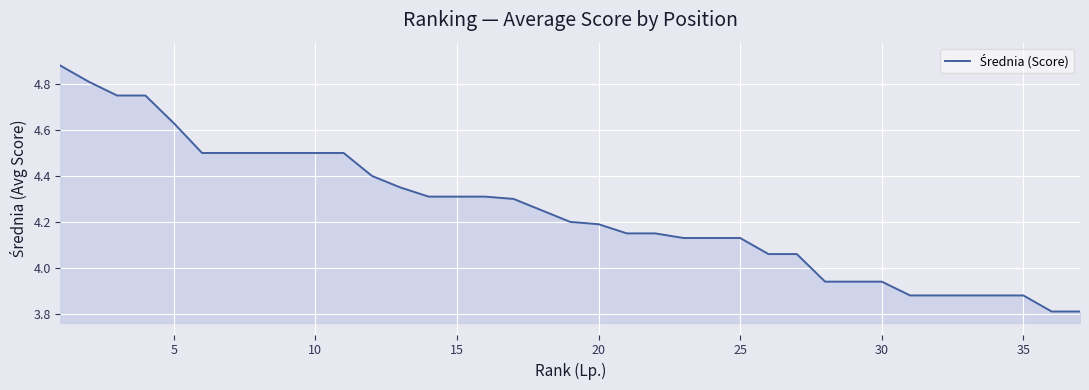

What is the difference between the maximum and minimum values?

1.1